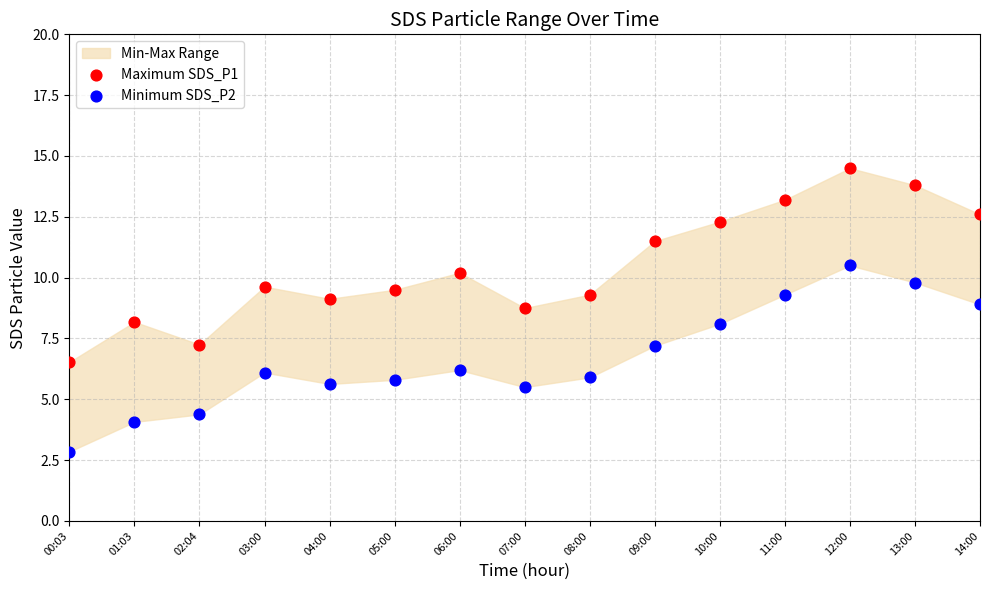

Which series has the largest Y range (max minus min)?

Maximum SDS_P1